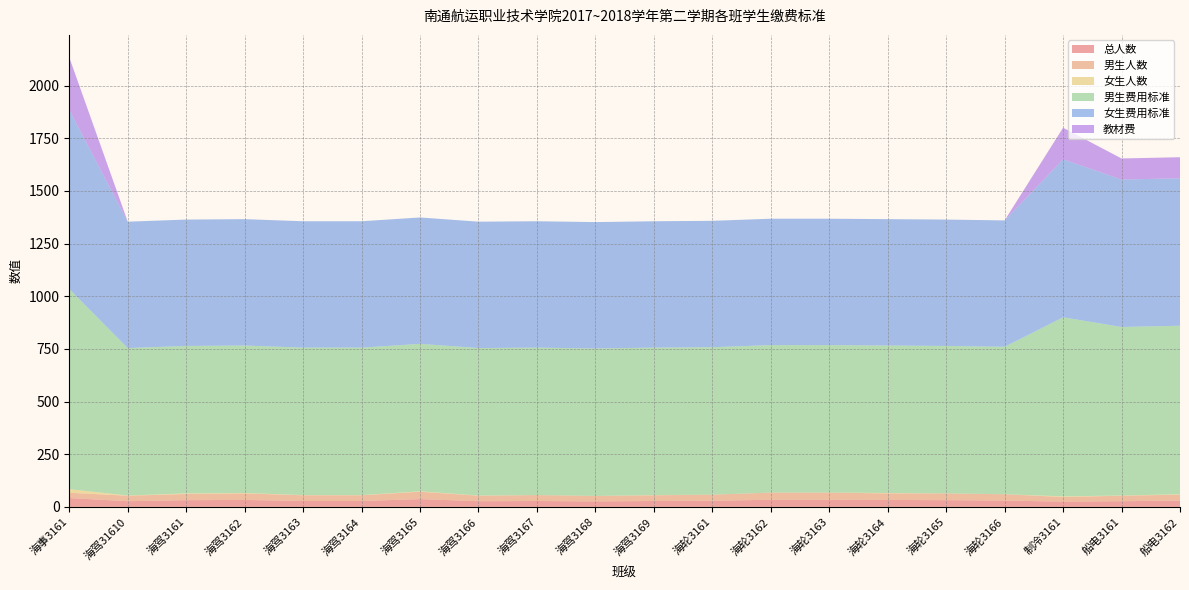

Reading right to left, extract all data points from this chart.

总人数: 30	27	25	30	32	33	34	34	29	28	26	28	27	37	28	28	33	32	27	42
男生人数: 28	26	22	30	32	31	34	34	29	27	26	28	26	35	27	27	31	29	26	25
女生人数: 2	1	3	0	0	2	0	0	0	1	0	0	1	2	1	1	2	3	1	17
男生费用标准: 800	800	850	700	700	700	700	700	700	700	700	700	700	700	700	700	700	700	700	950
女生费用标准: 700	700	750	600	600	600	600	600	600	600	600	600	600	600	600	600	600	600	600	850
教材费: 100	100	150	0	0	0	0	0	0	0	0	0	0	0	0	0	0	0	0	250